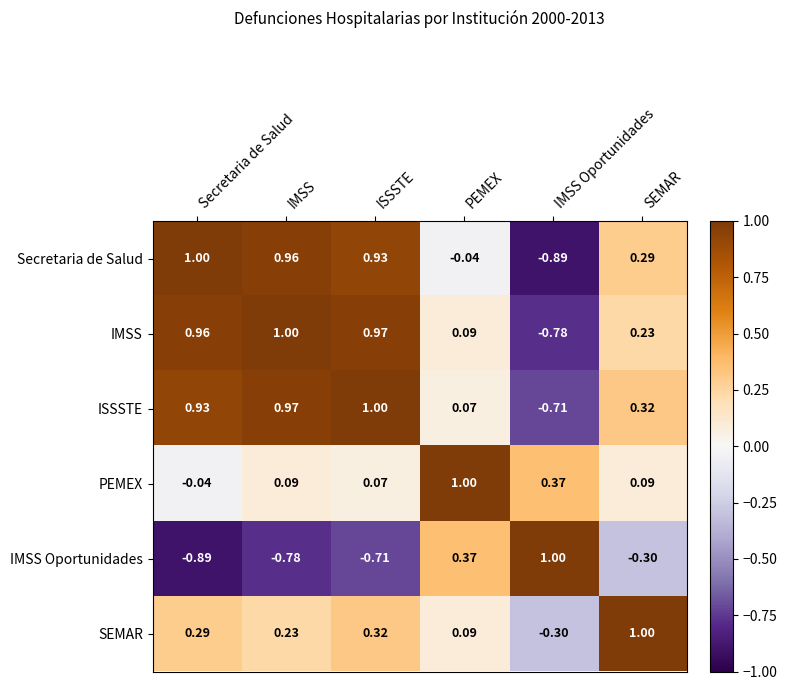

At which category is the sum across all series the highest?

ISSSTE